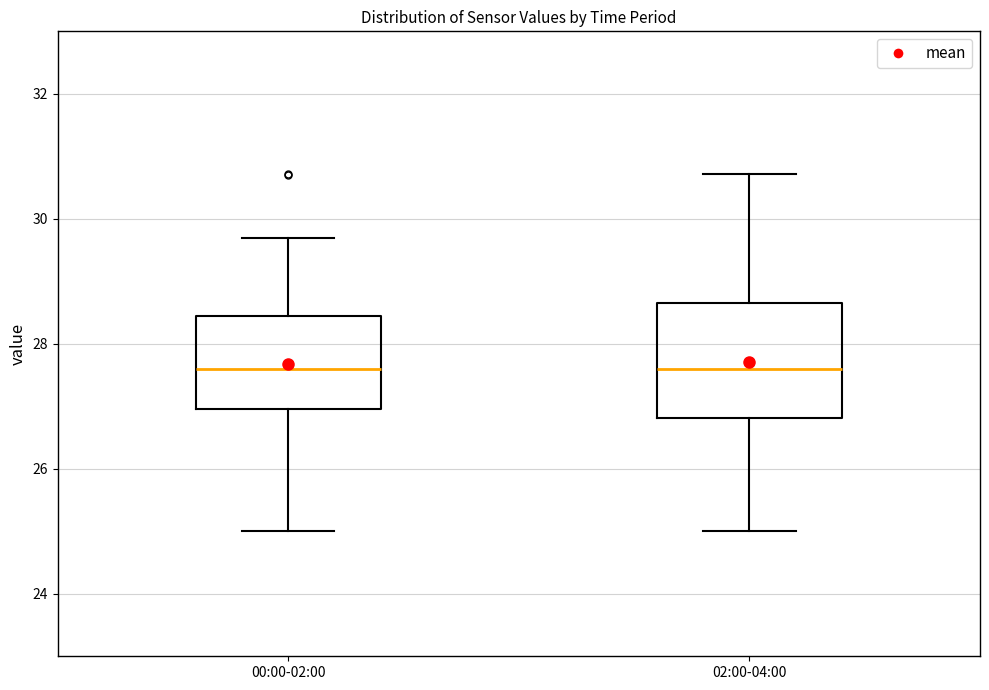

Reading left to right, transcribe this box plot: for each box, give where its median line is, the range the box spans, and where its two whiskers end, as read against the y-axis. The values are not printed on the chart, so give them approximately, as read against the axis.

00:00-02:00: median 27.6, box 27.0 to 28.4, whiskers 25.0 to 29.8
02:00-04:00: median 27.6, box 26.8 to 28.6, whiskers 25.0 to 30.8